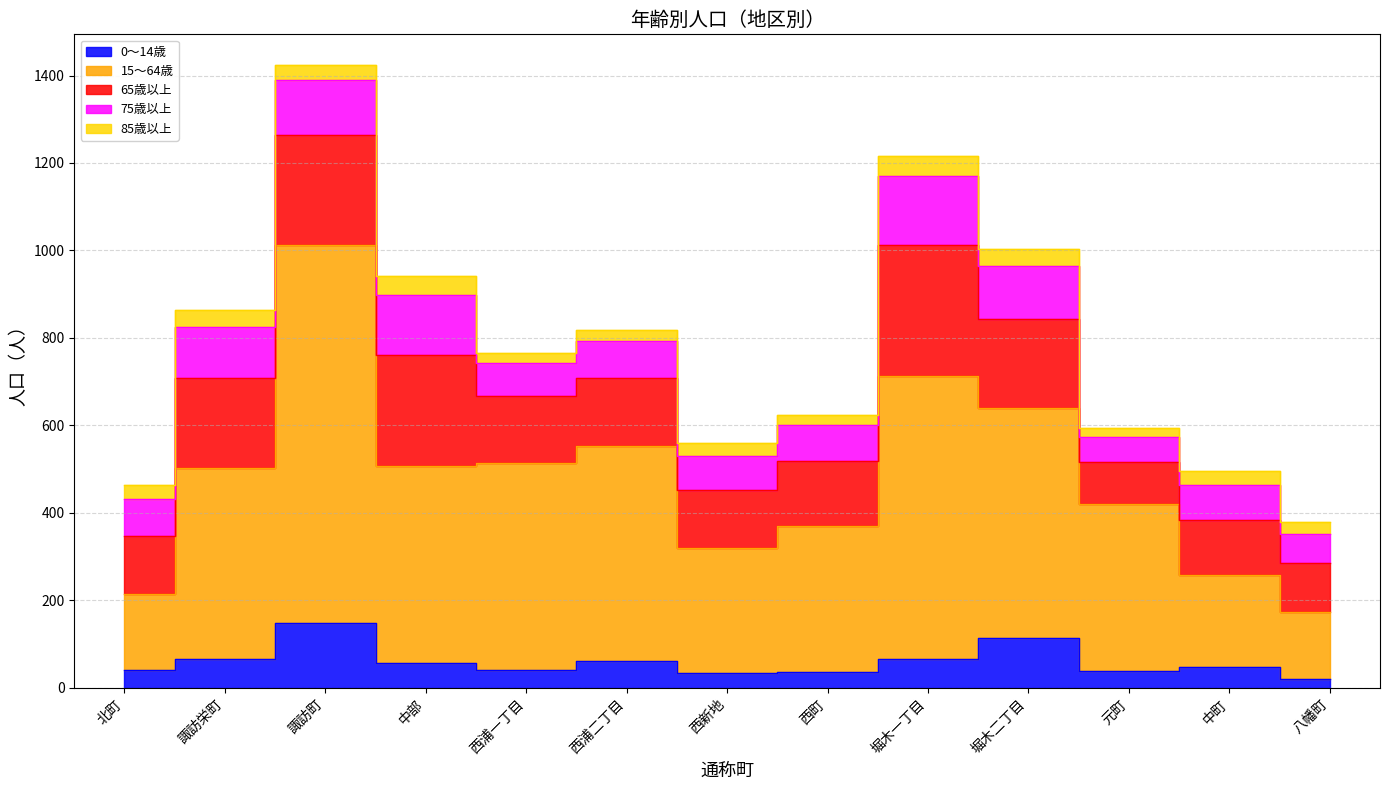

Which category has the highest value across all series?

諏訪町